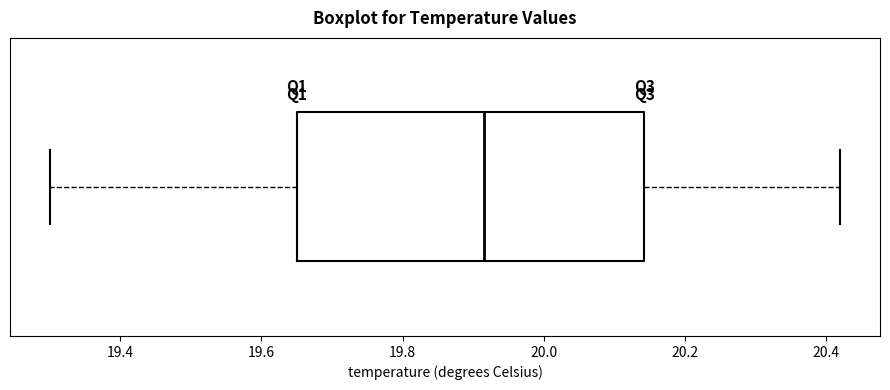

Read this box plot against the x-axis: the position of the median line, the range covered by the box, and the ends of both whiskers. The values are not printed on the chart, so give them approximately, as read against the axis.

median 19.92, box 19.66 to 20.14, whiskers 19.30 to 20.42